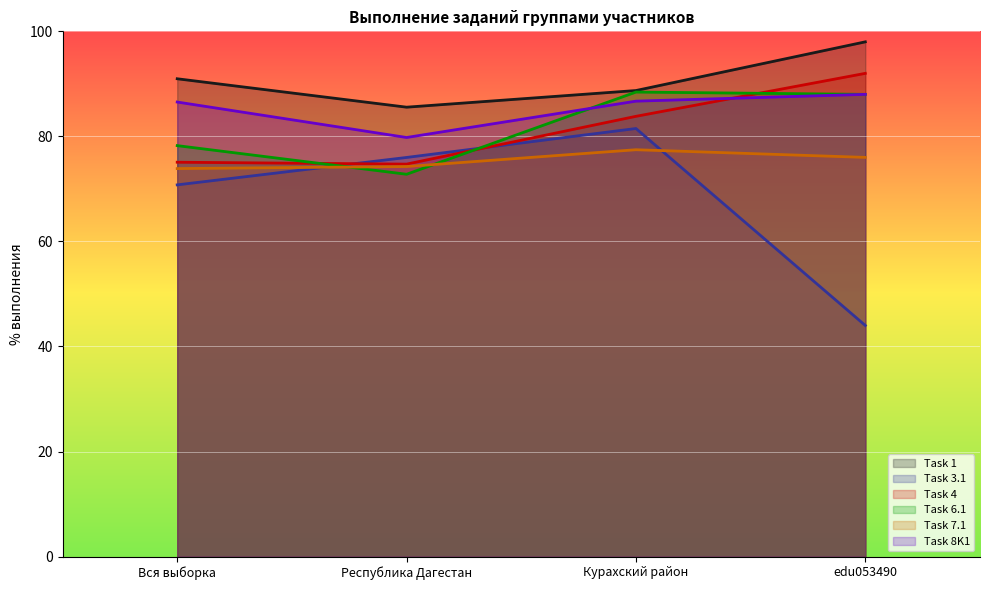

The Task 1 series shows 88.7 at Курахский район. True or false?

True